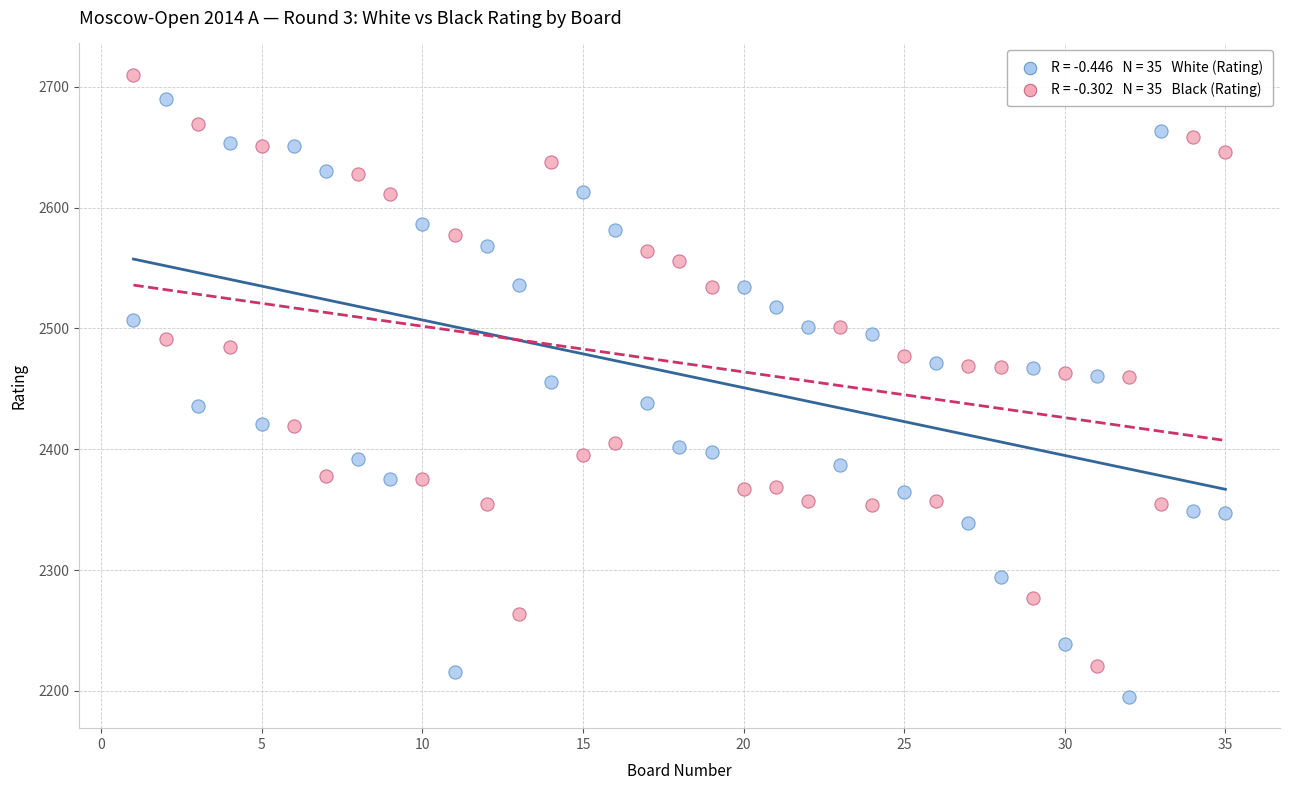

Across all data points, what is the range of Y values (max minus min)?

515